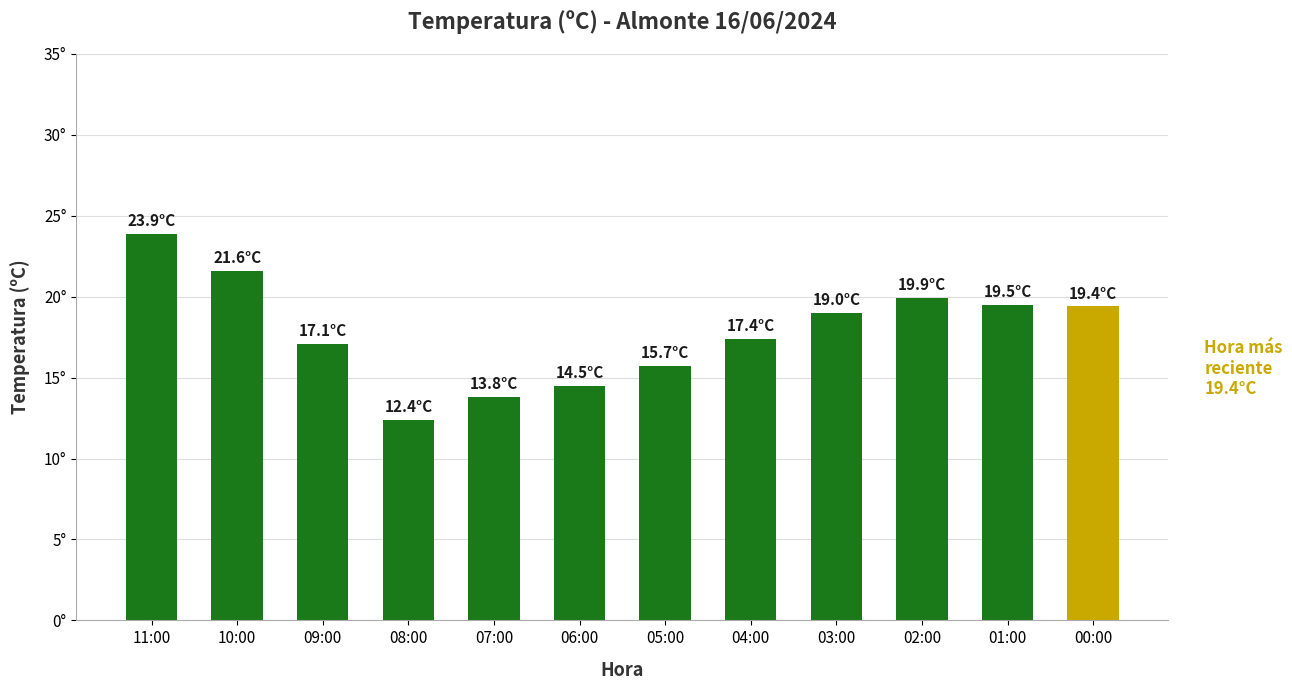

What is the minimum value shown in the chart?

12.4